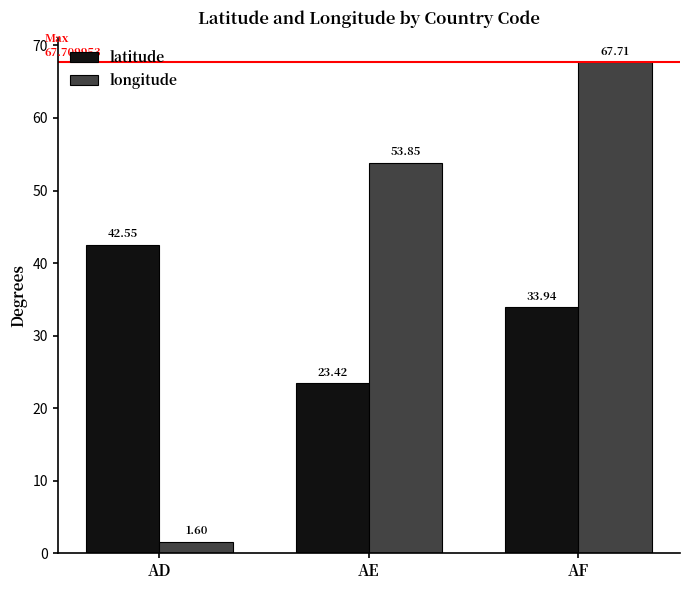

What is the sum of the latitude values at AE and AF?

57.4